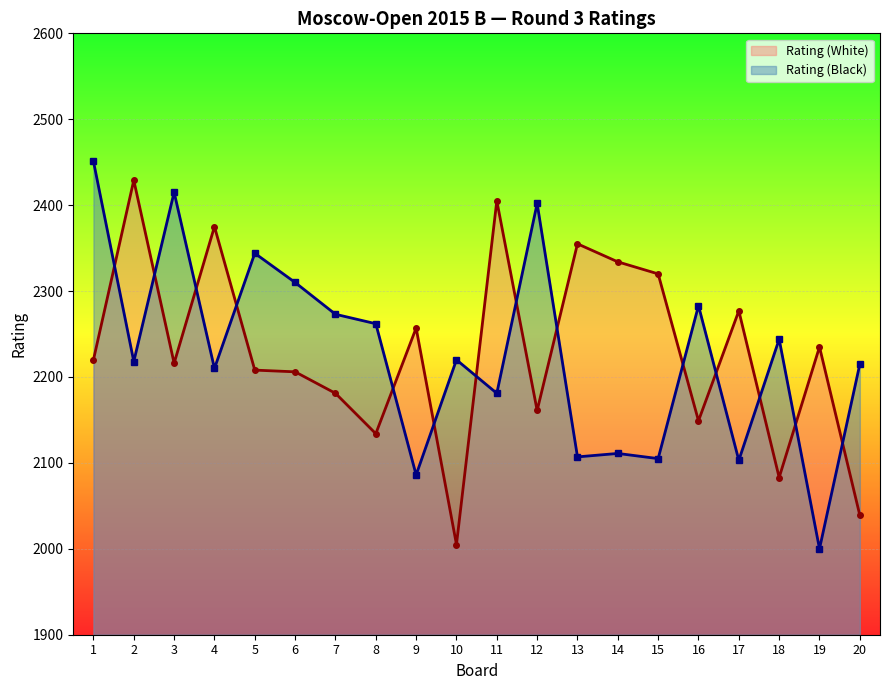

Reading left to right, what are all the values shown in this chart?

Rating (White): 2220	2429	2216	2375	2208	2206	2181	2134	2257	2005	2405	2161	2355	2334	2320	2149	2277	2083	2235	2039
Rating (Black): 2451	2218	2415	2210	2344	2310	2273	2262	2086	2220	2181	2402	2107	2111	2105	2283	2103	2244	2000	2215